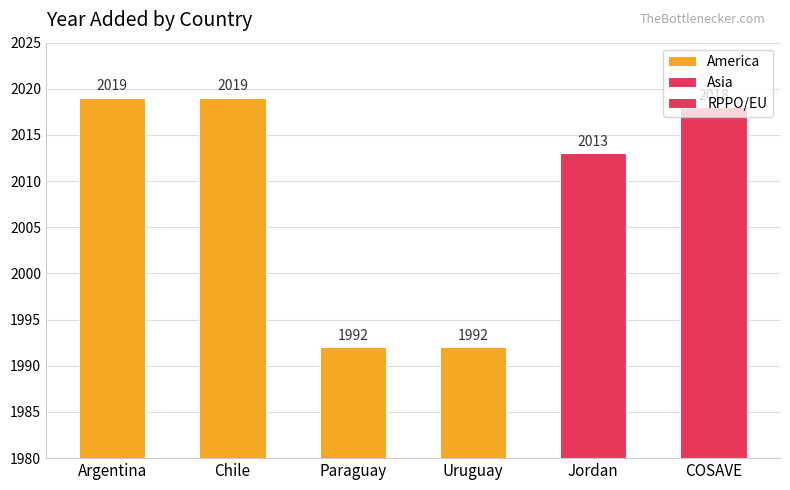

What is the sum of the values at COSAVE and Paraguay?

4010